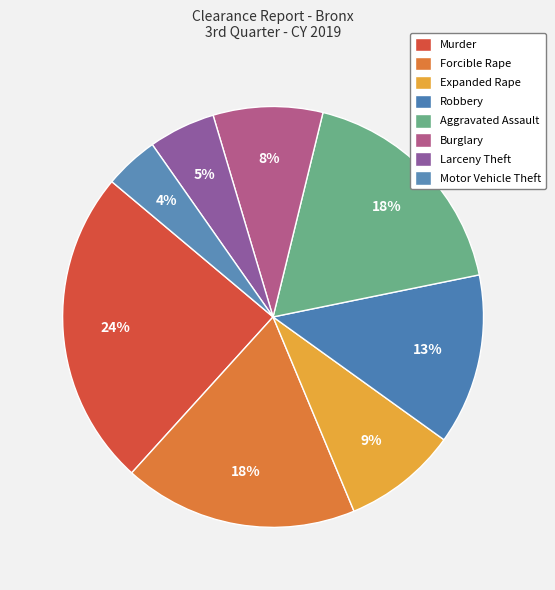

Count the number of slices in the pie.

8